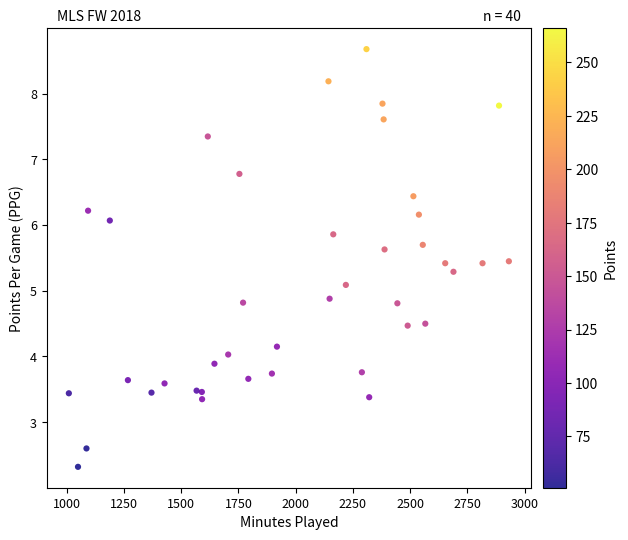

What is the range of X values (max minus min)?

1922.0